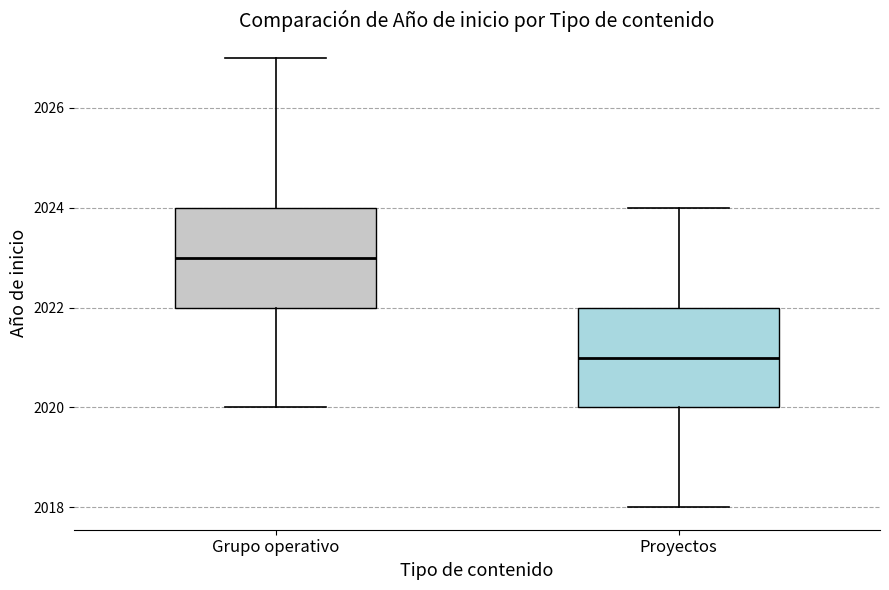

Which box has the lowest median line?

Proyectos